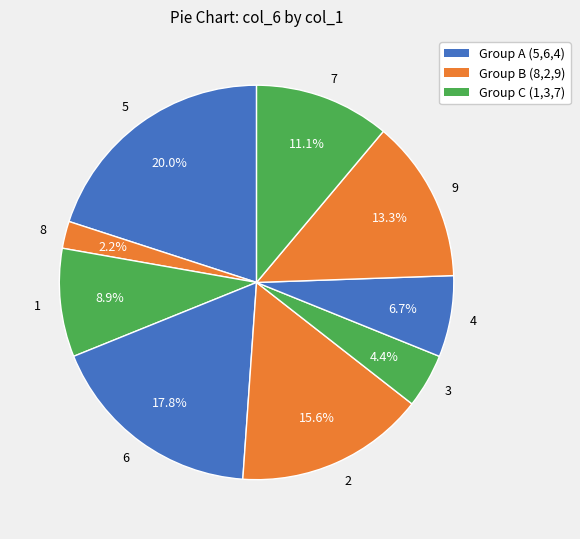

What is the largest slice in the pie chart?

5